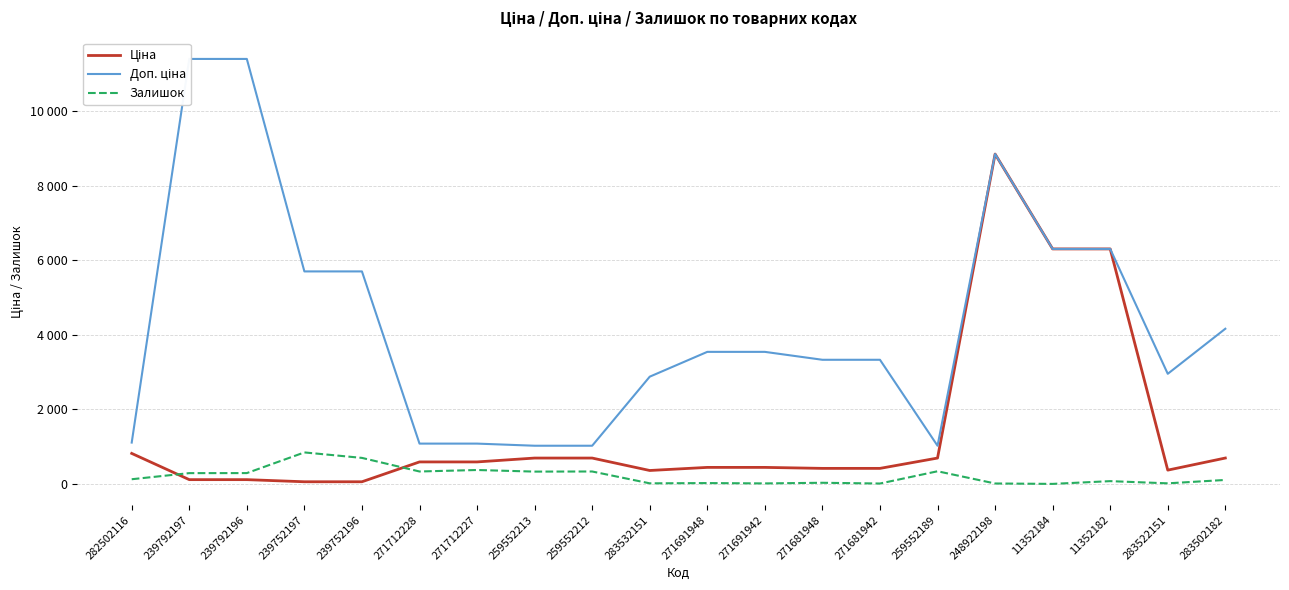

How many values in the Залишок series are below 125?

10